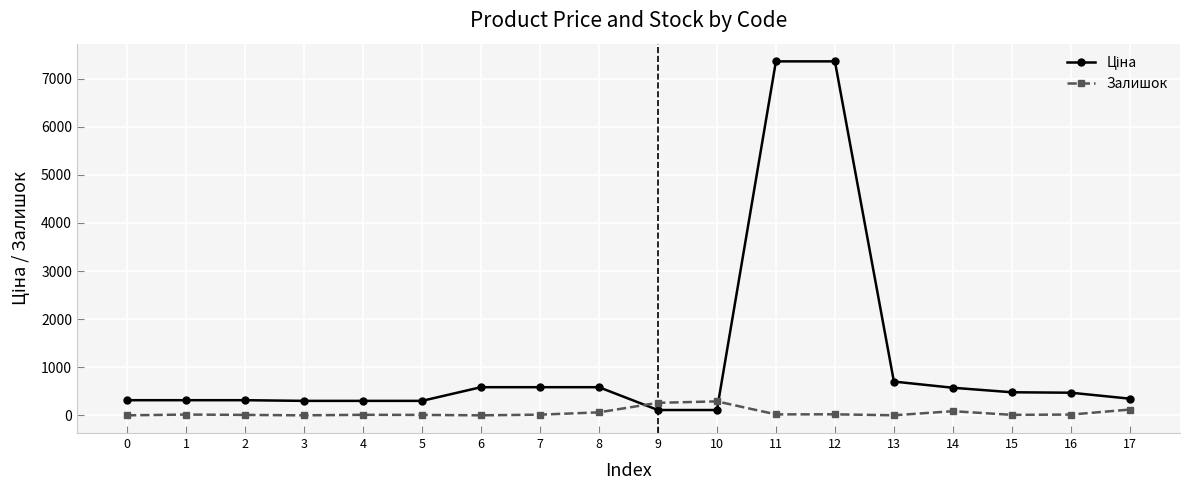

At how many categories does at least one series exceed 6135?

2